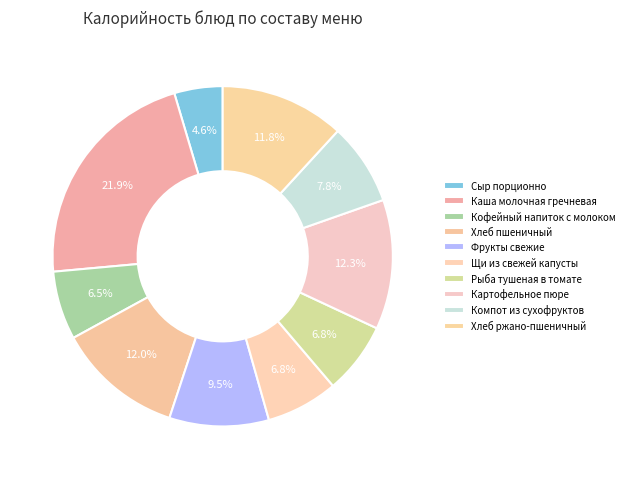

Count the number of slices in the pie.

10